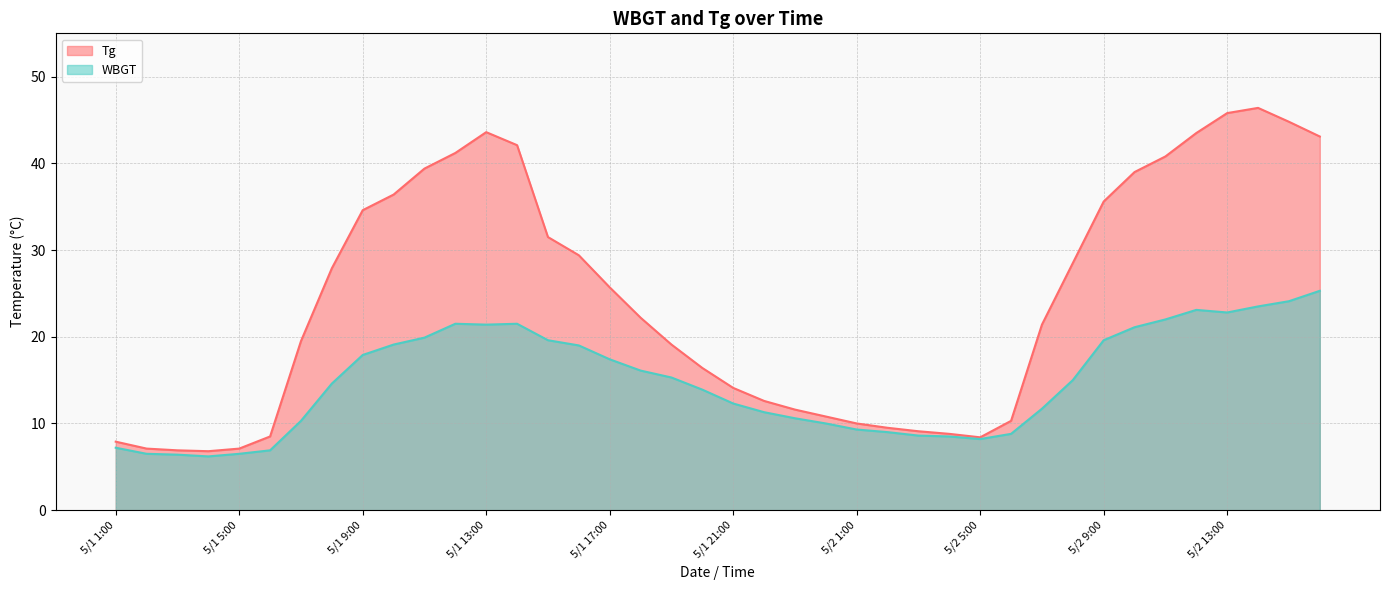

List the series in order of their overall mean, highest first.

Tg, WBGT